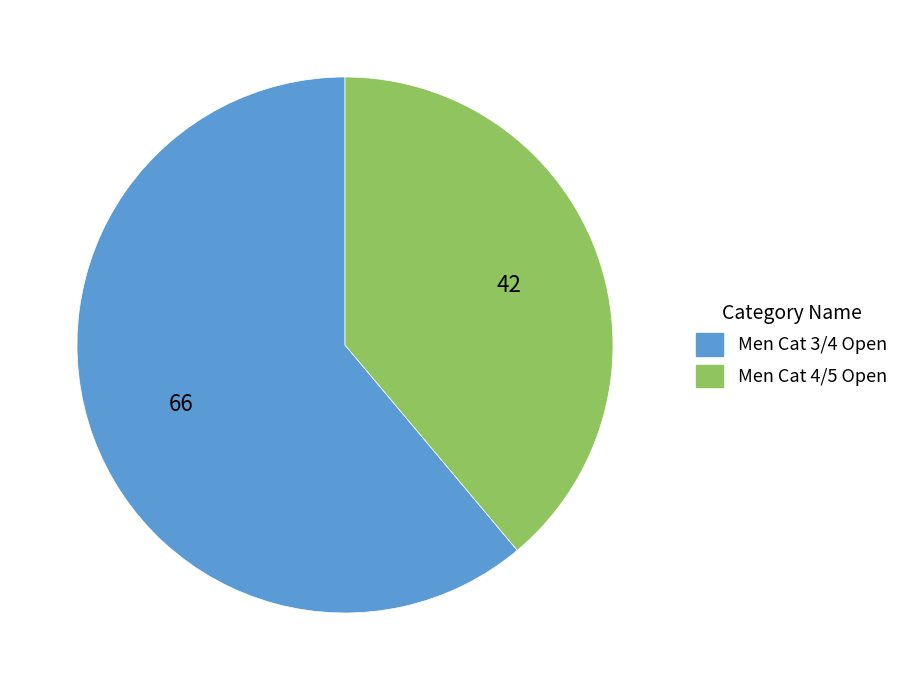

Count the number of slices in the pie.

2